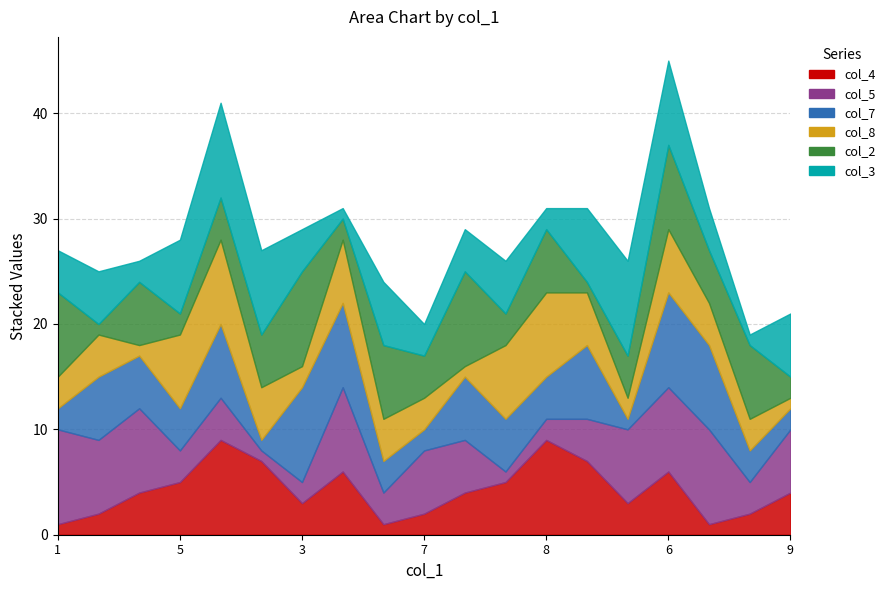

Is it true that col_7 equals 1 at 1?

False